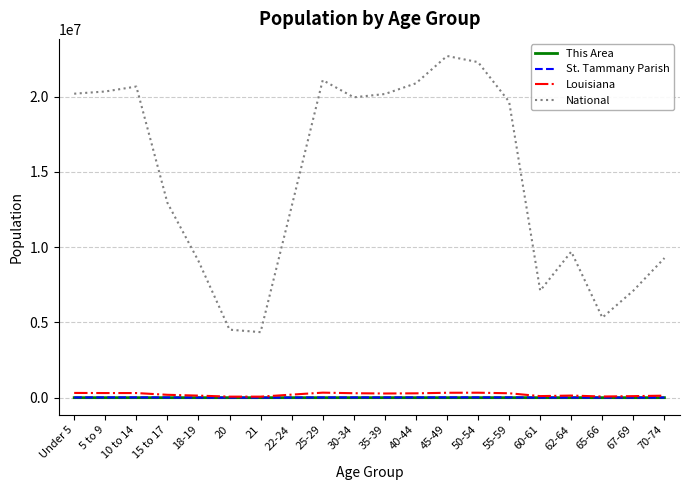

True or false: National and St. Tammany Parish intersect in this chart.

False